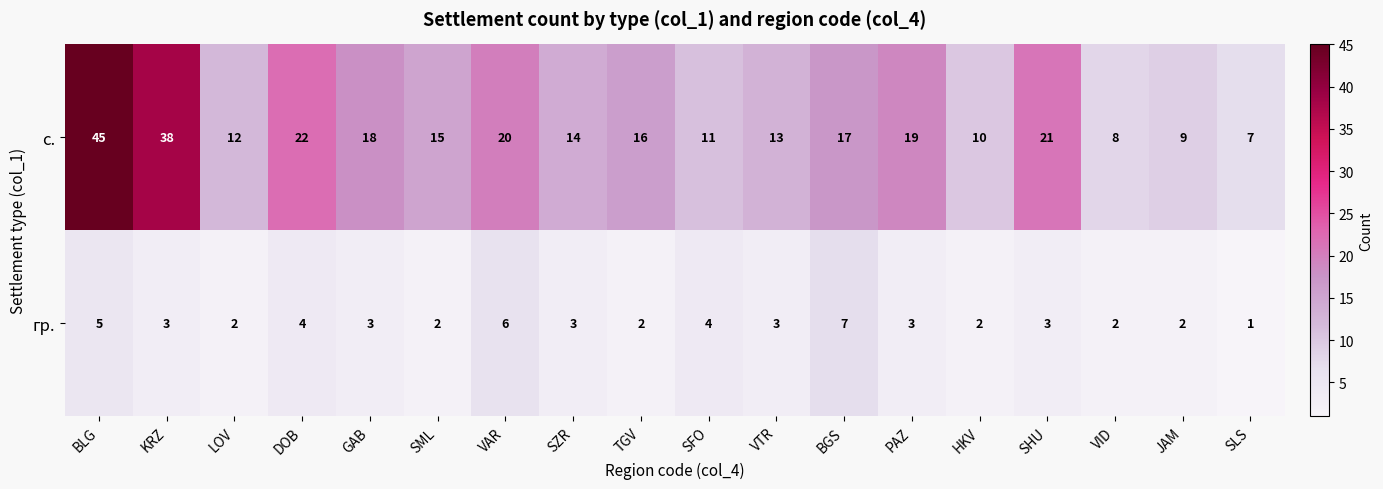

At how many categories does at least one series exceed 26?

2